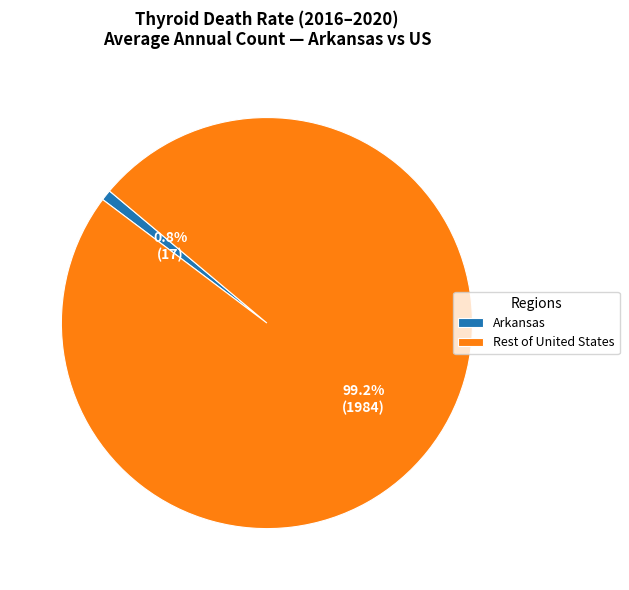

What is the largest slice in the pie chart?

Rest of United States